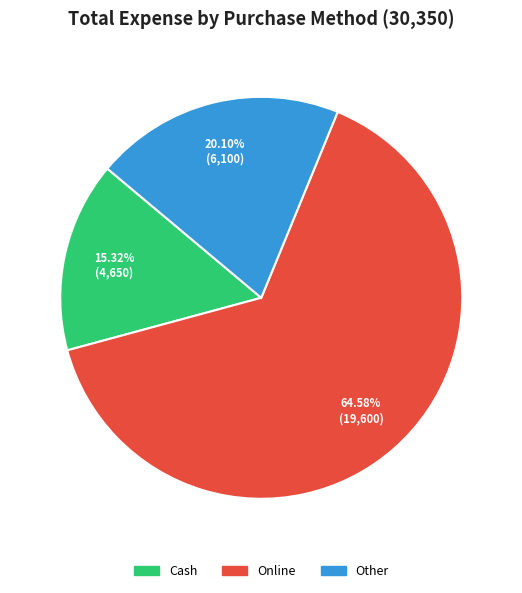

To the nearest percent, what percentage of the pie is Online?

65%